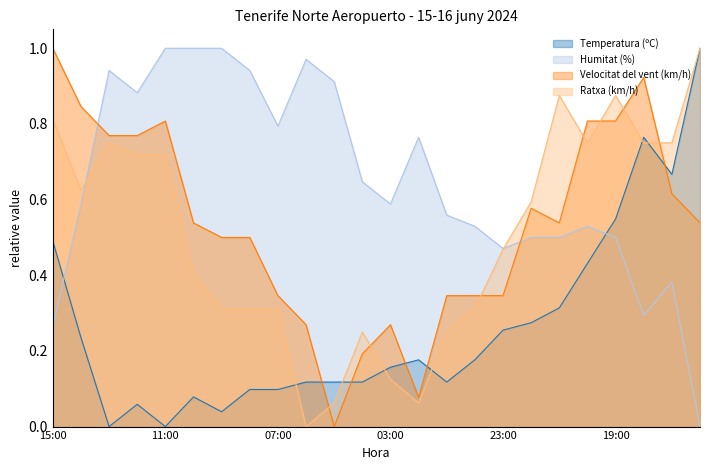

Rank the series at 11:00 from highest to lowest value.

Humitat (%), Velocitat del vent (km/h), Ratxa (km/h), Temperatura (ºC)